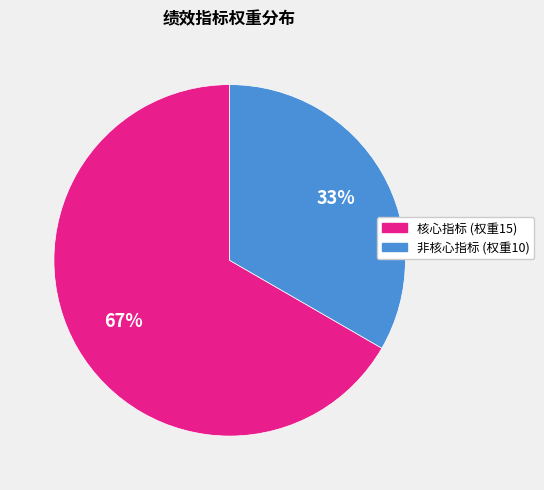

To the nearest percent, what is the average slice percentage?

50%